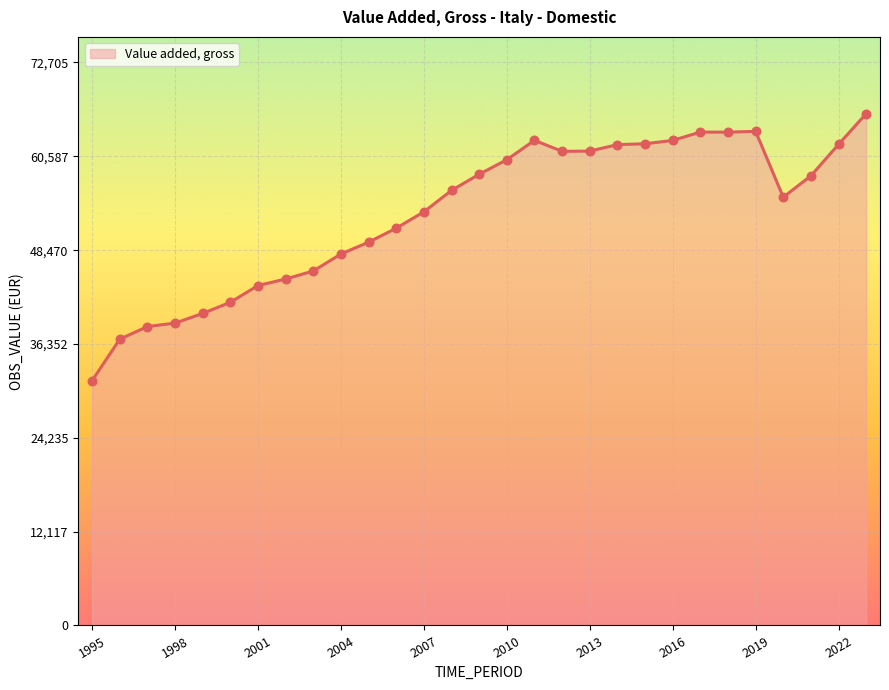

What is the difference between the maximum and minimum values?

34463.1